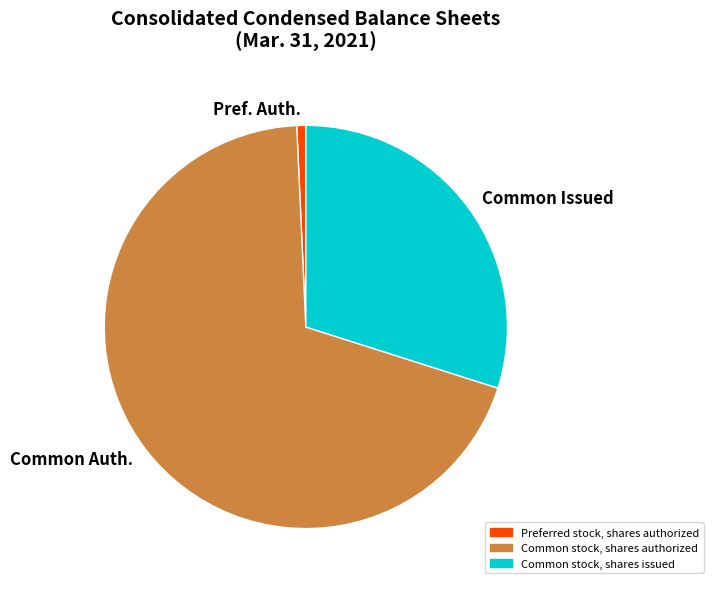

True or false: Common Auth. accounts for 69% of the total.

True